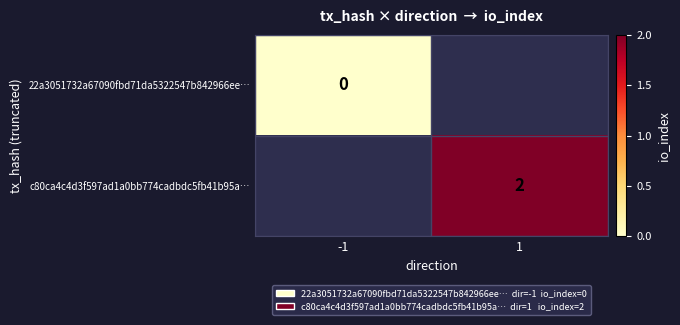

Is it true that c80ca4c4d3f597ad1a0bb774cadbdc5fb41b95a… equals 2 at 1?

True